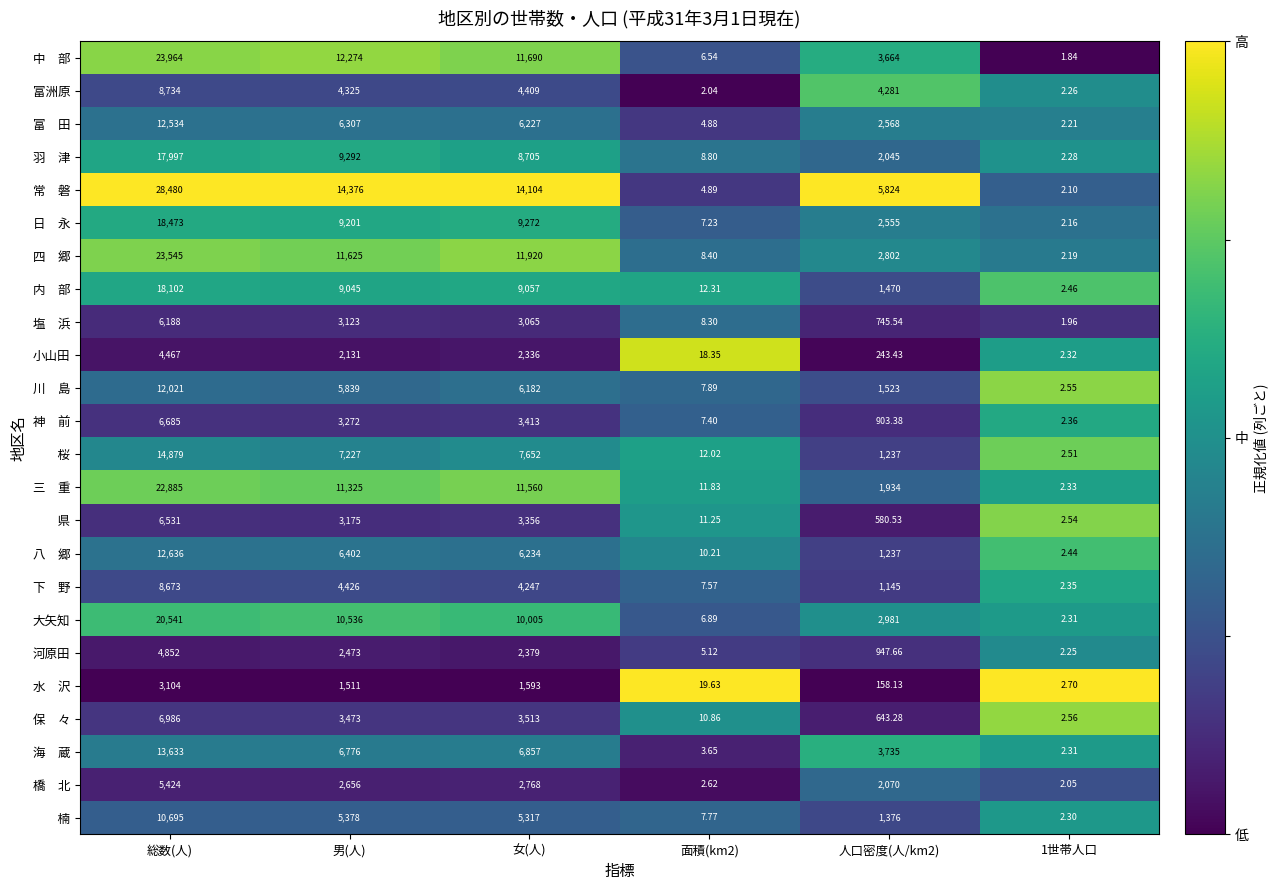

Which category has the highest value in the 大矢知 series?

総数(人)